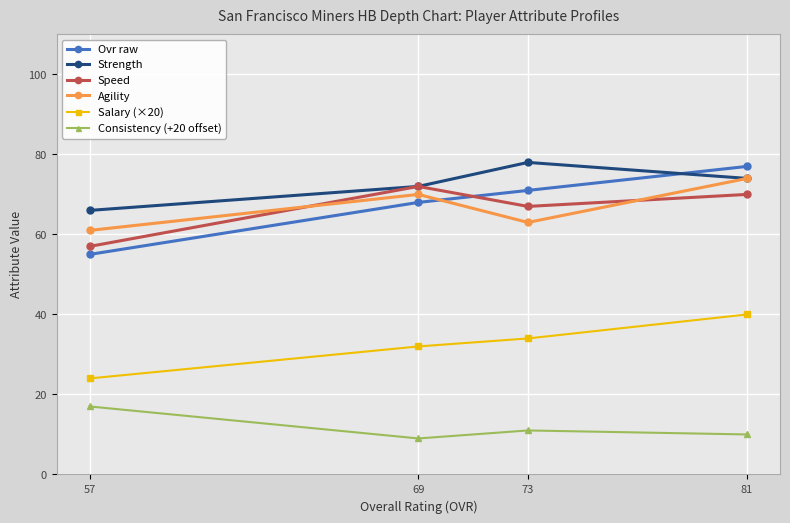

Where does the Speed series first go above 70?

69